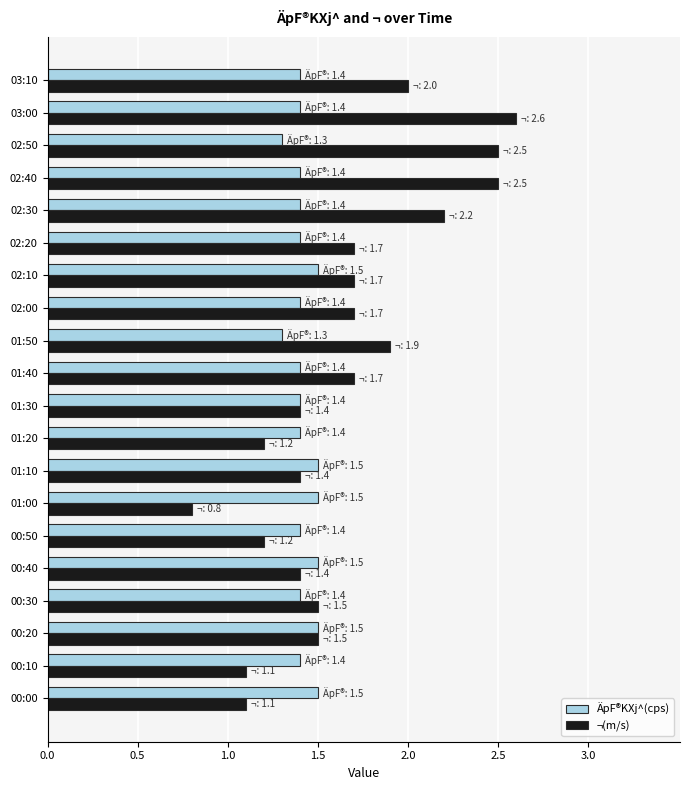

List the series in order of their peak value, lowest first.

ÄpF®KXj^(cps), ¬(m/s)